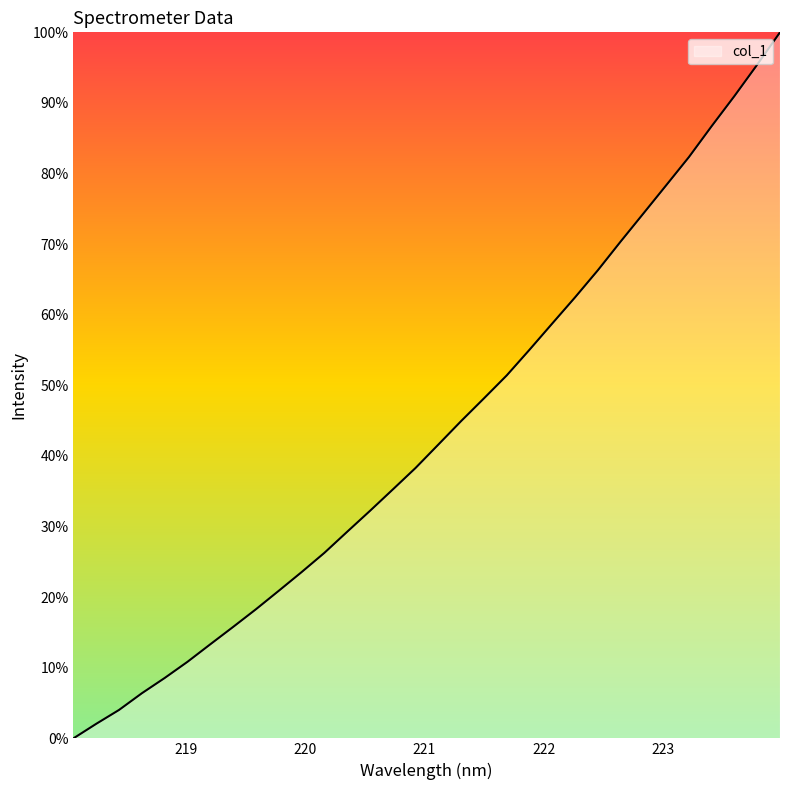

What is the greatest value displayed?

100.0